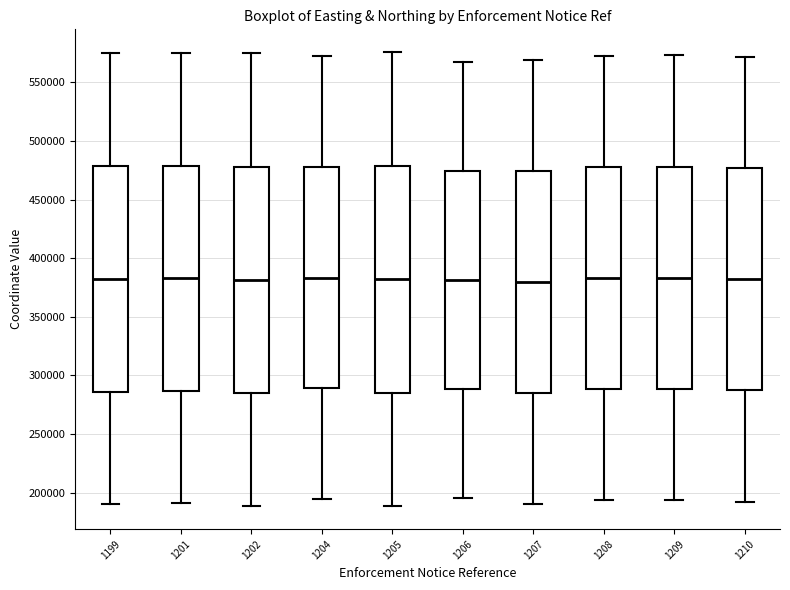

Reading left to right, transcribe this box plot: for each box, give where its median line is, the range the box spans, and where its two whiskers end, as read against the y-axis. The values are not printed on the chart, so give them approximately, as read against the axis.

1199: median 385000, box 285000 to 480000, whiskers 190000 to 575000
1201: median 385000, box 285000 to 480000, whiskers 190000 to 575000
1202: median 380000, box 285000 to 480000, whiskers 190000 to 575000
1204: median 385000, box 290000 to 480000, whiskers 195000 to 575000
1205: median 380000, box 285000 to 480000, whiskers 190000 to 575000
1206: median 380000, box 290000 to 475000, whiskers 195000 to 570000
1207: median 380000, box 285000 to 475000, whiskers 190000 to 570000
1208: median 385000, box 290000 to 480000, whiskers 195000 to 575000
1209: median 385000, box 290000 to 480000, whiskers 195000 to 575000
1210: median 380000, box 285000 to 475000, whiskers 190000 to 570000